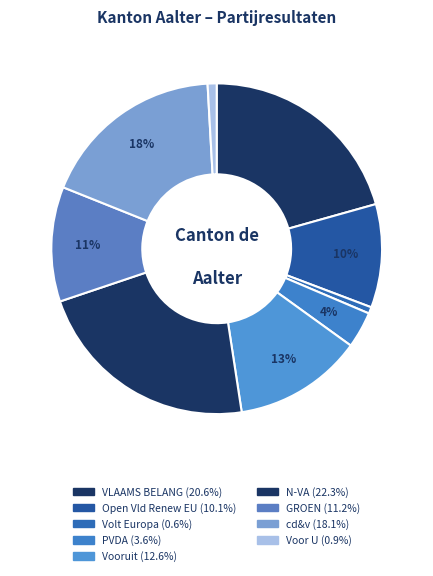

Does Vooruit account for over 50% of the chart?

No